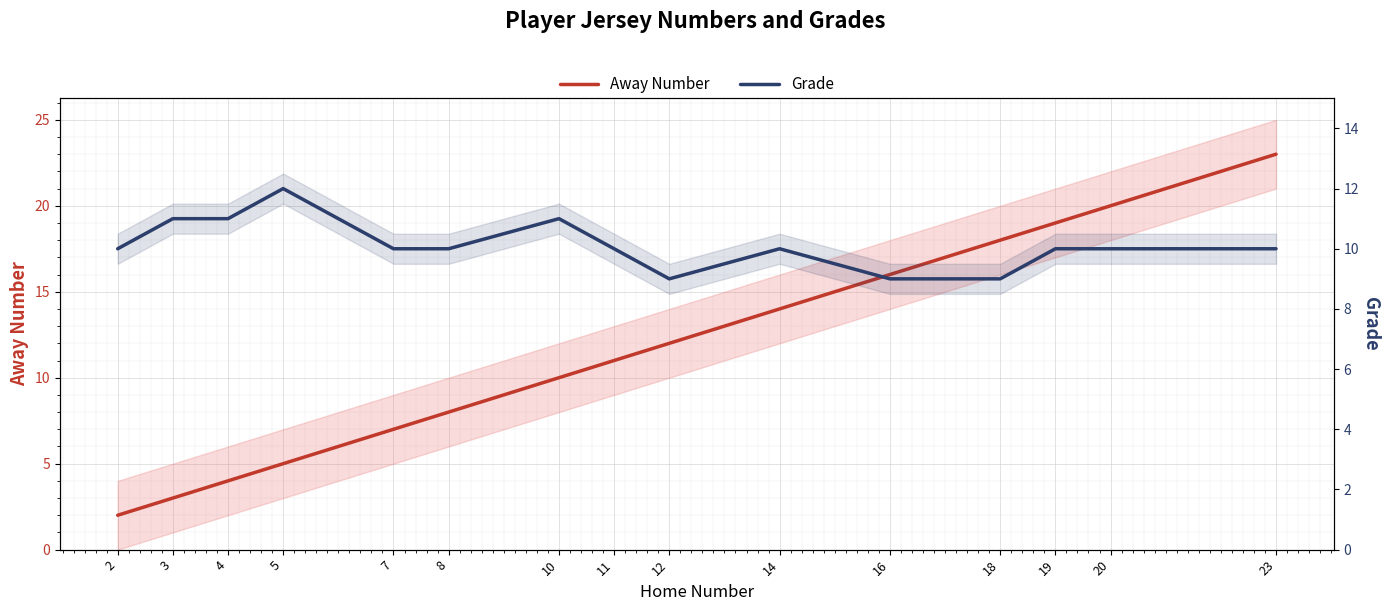

Where does the Grade series first go above 10?

3